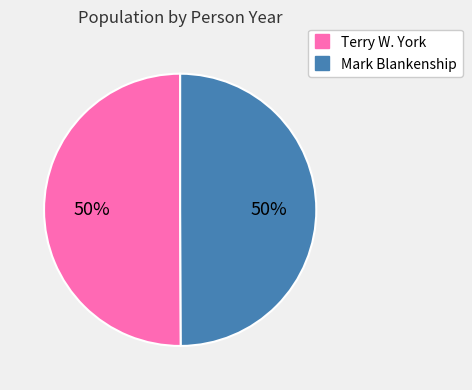

Combined, do Mark Blankenship and Terry W. York account for over 50%?

Yes